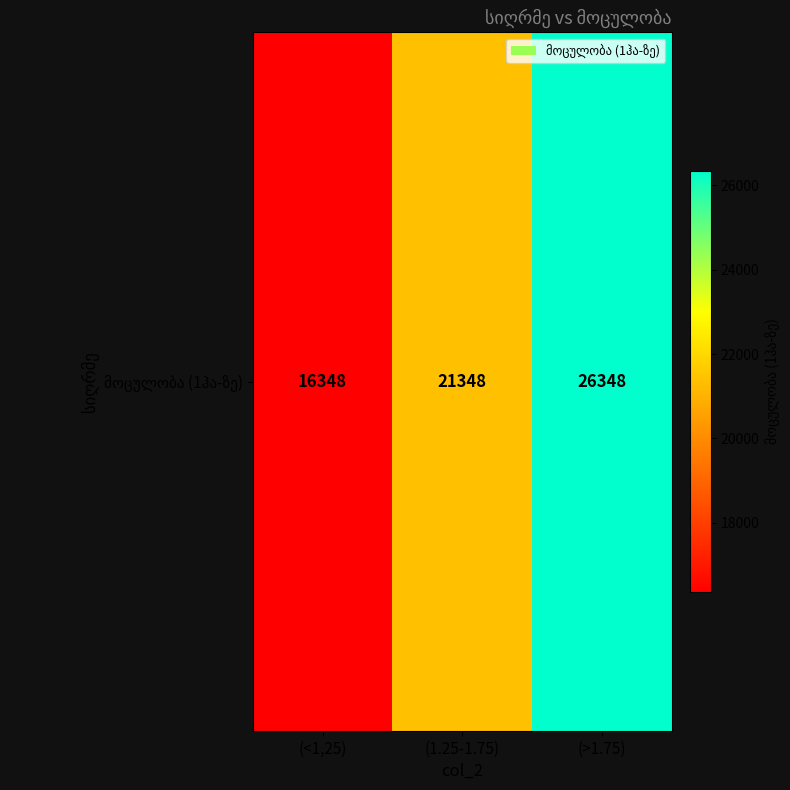

Rank the categories by value from lowest to highest.

(<1,25), (1.25-1.75), (>1.75)